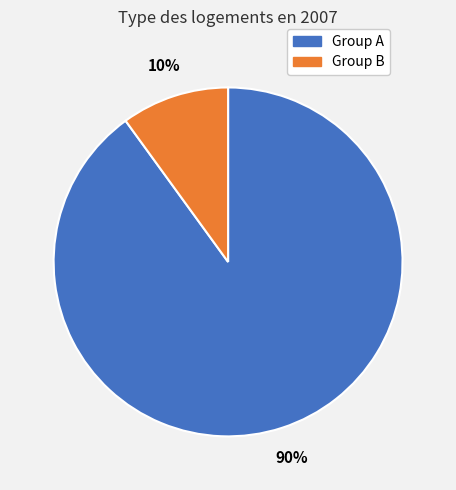

To the nearest percent, what is the average slice percentage?

50%